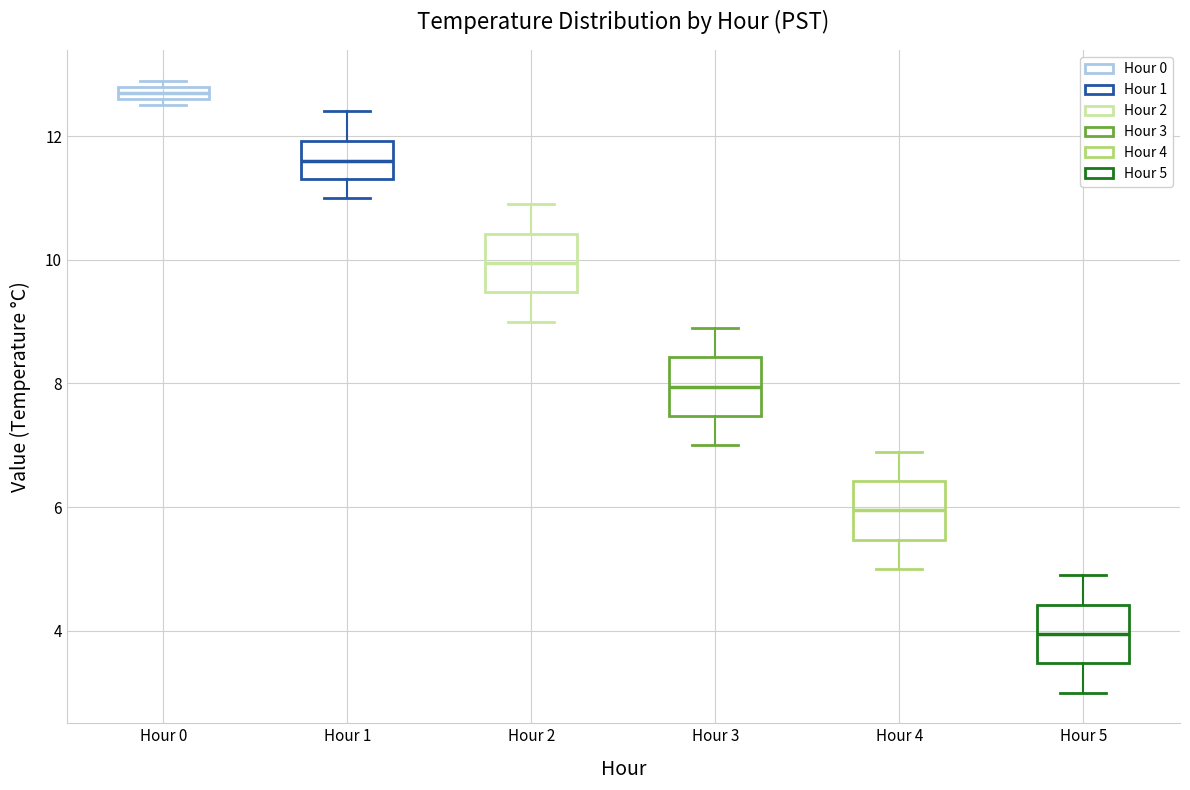

Which box's median line is the lowest?

Hour 5